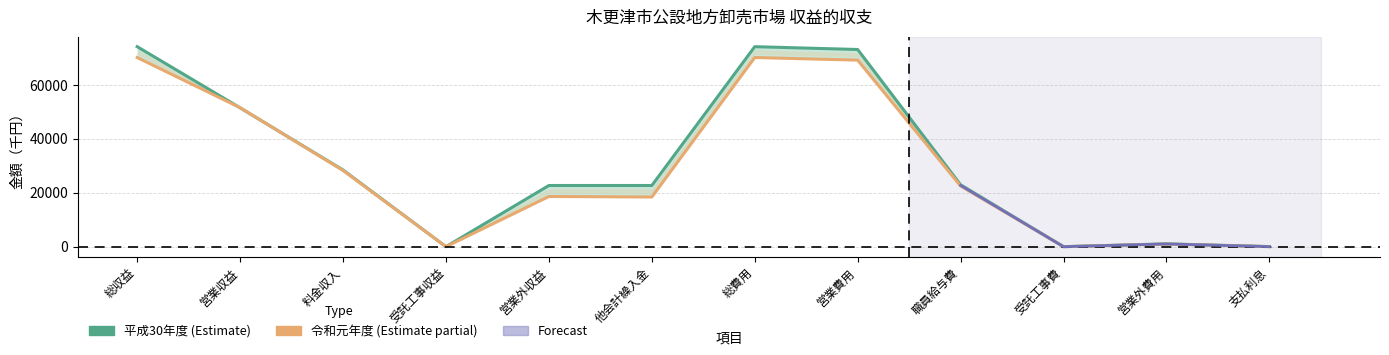

In 平成30年度, how many points are lower than both neighbors (excluding endpoints)?

3